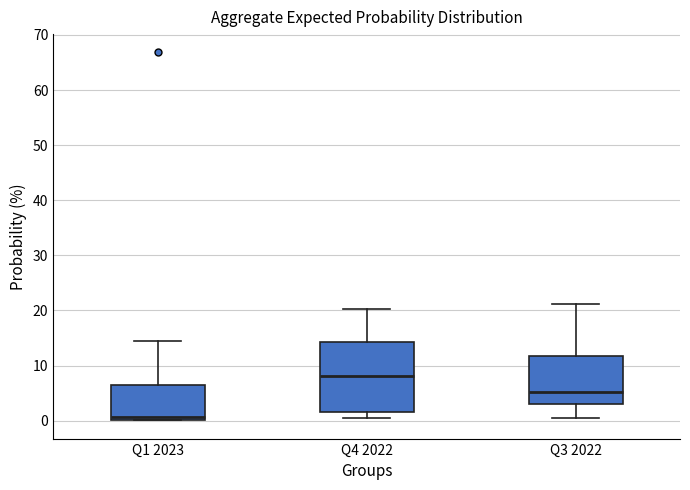

Where does the upper whisker of the box for Q4 2022 end on the y-axis? The values are not printed on the chart, so give them approximately, as read against the axis.

20